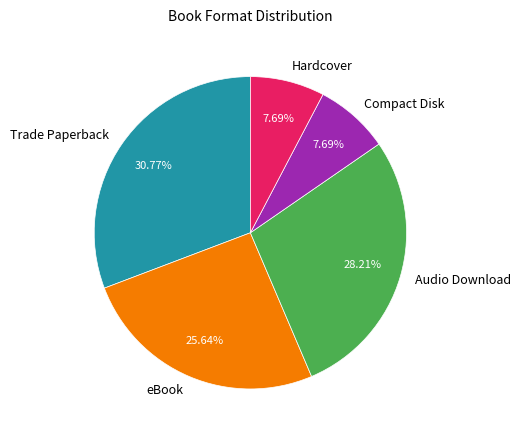

To the nearest percent, what is the difference between the Hardcover and Audio Download slice percentages?

21%